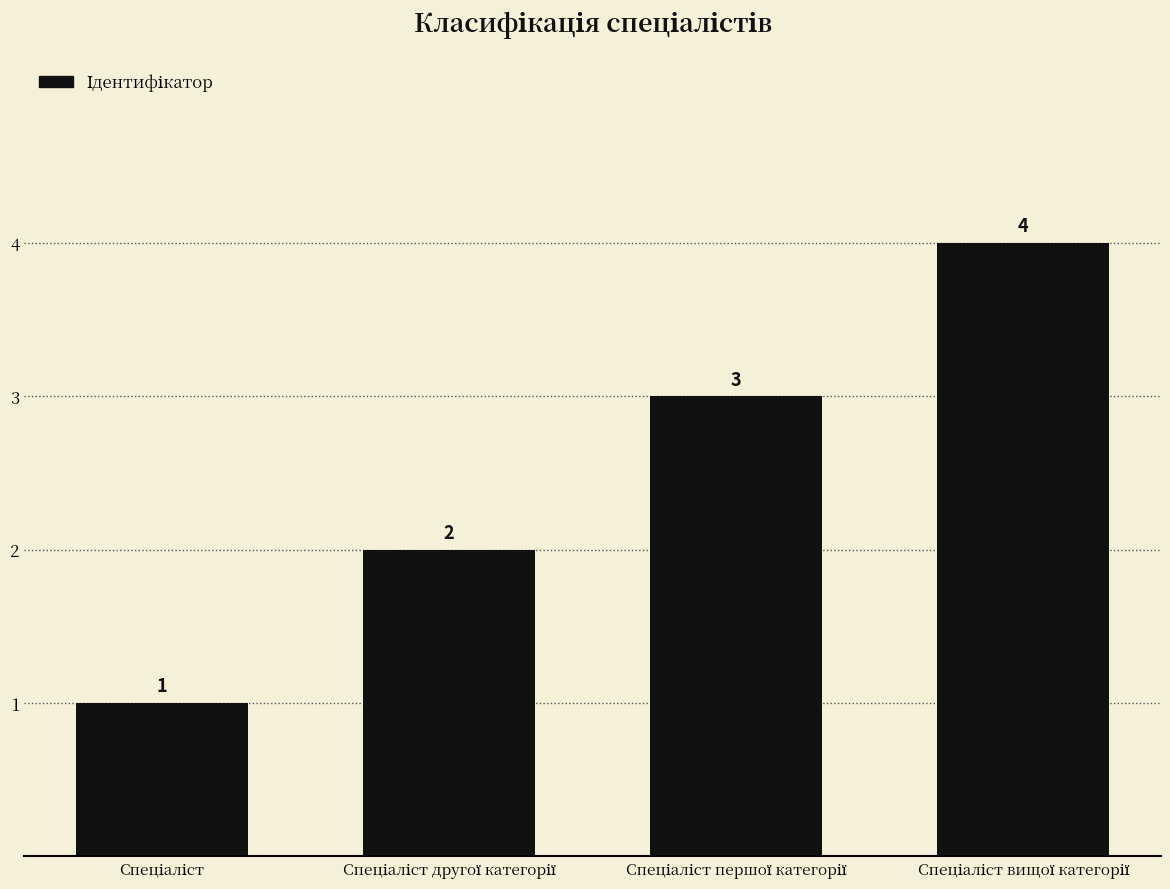

What is the sum of all values?

10